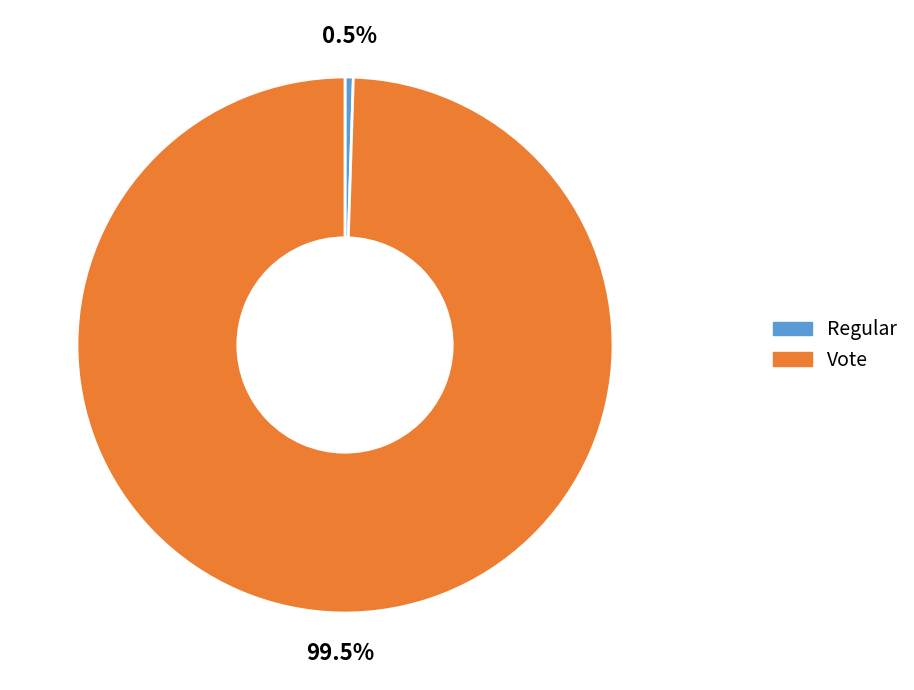

Rank the categories by value from lowest to highest.

Regular, Vote